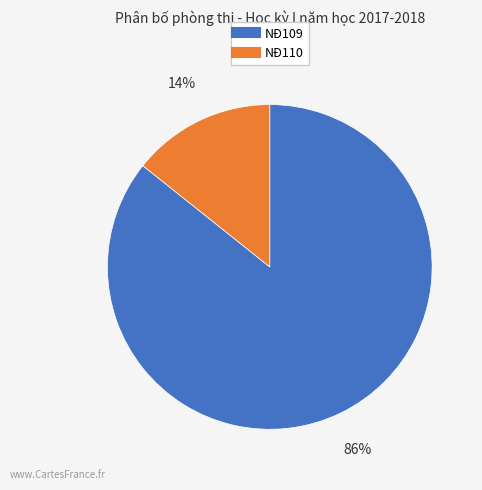

Count the number of slices in the pie.

2